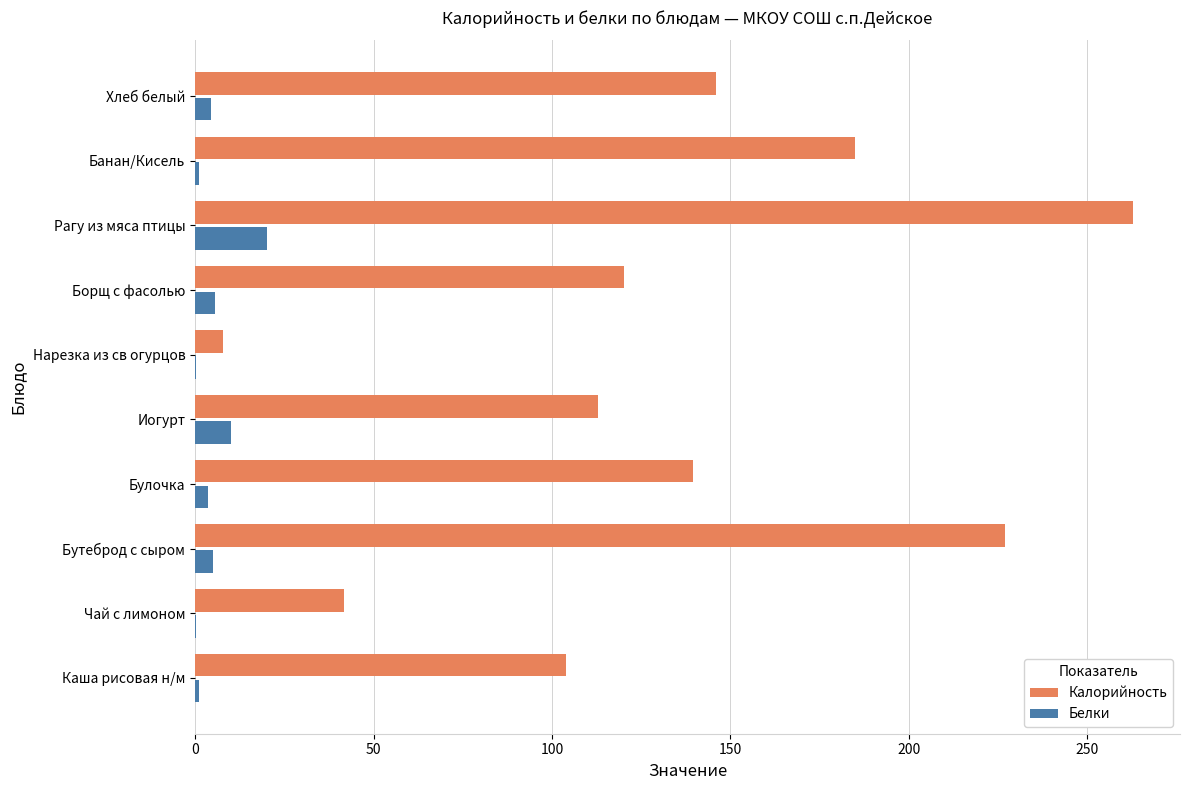

The value of Калорийность at Бутеброд с сыром is 226.9. True or false?

True